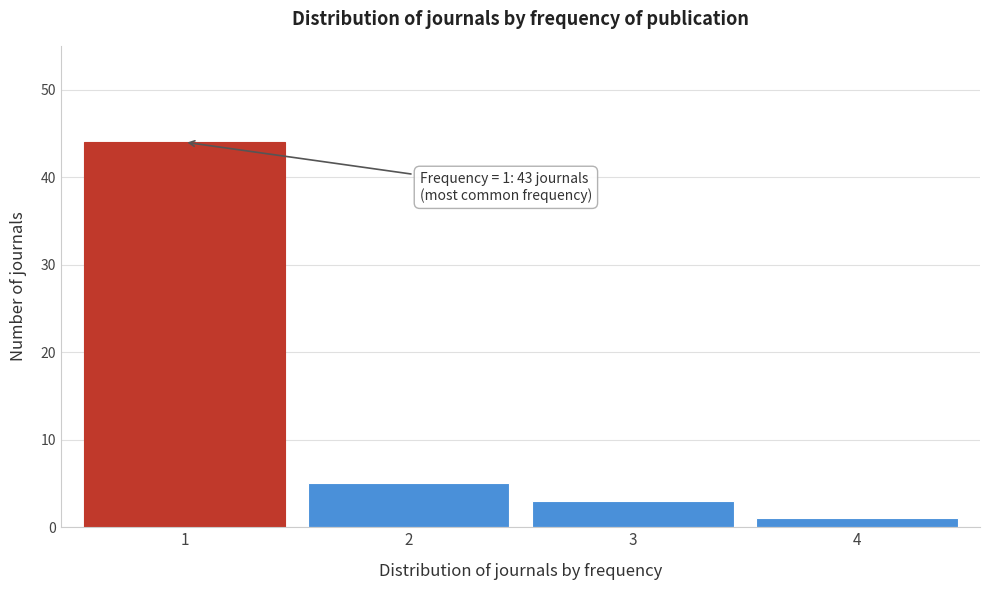

Reading left to right, list all the values displayed in this chart.

1=44	2=5	3=3	4=1